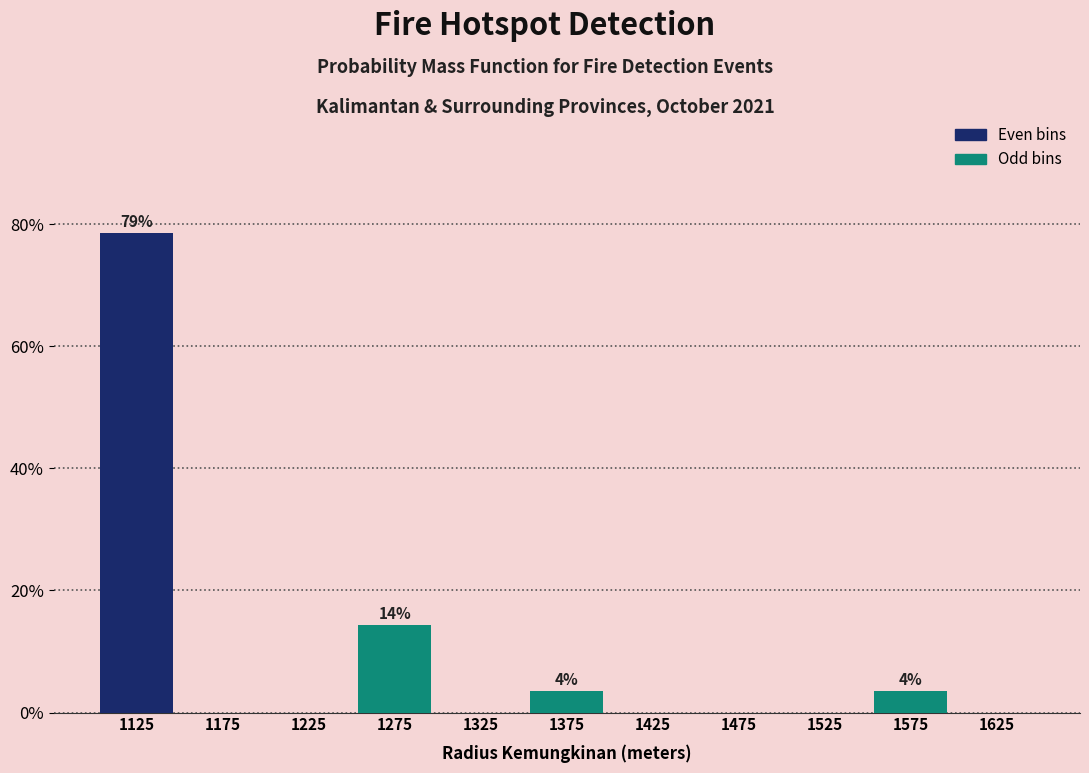

Which range on the x-axis has the tallest bar?

1100 to 1150